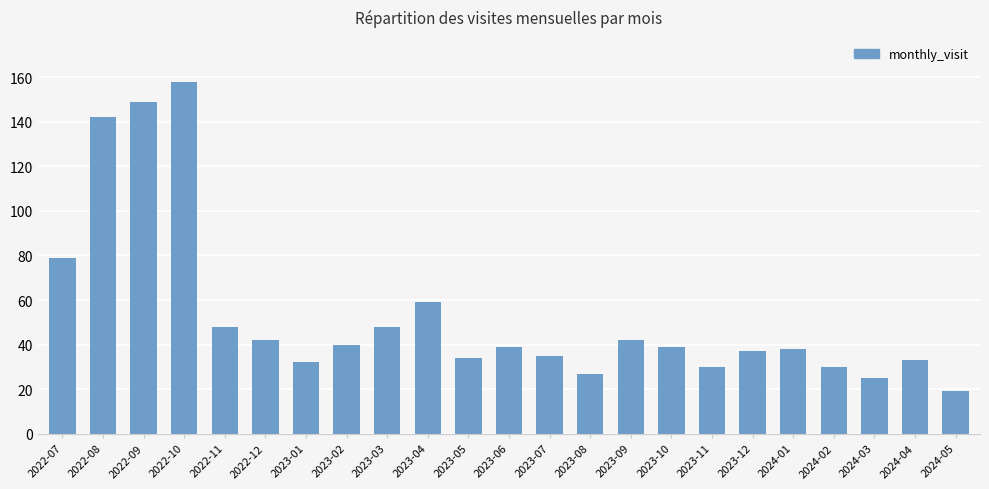

How many values are below 39?

11